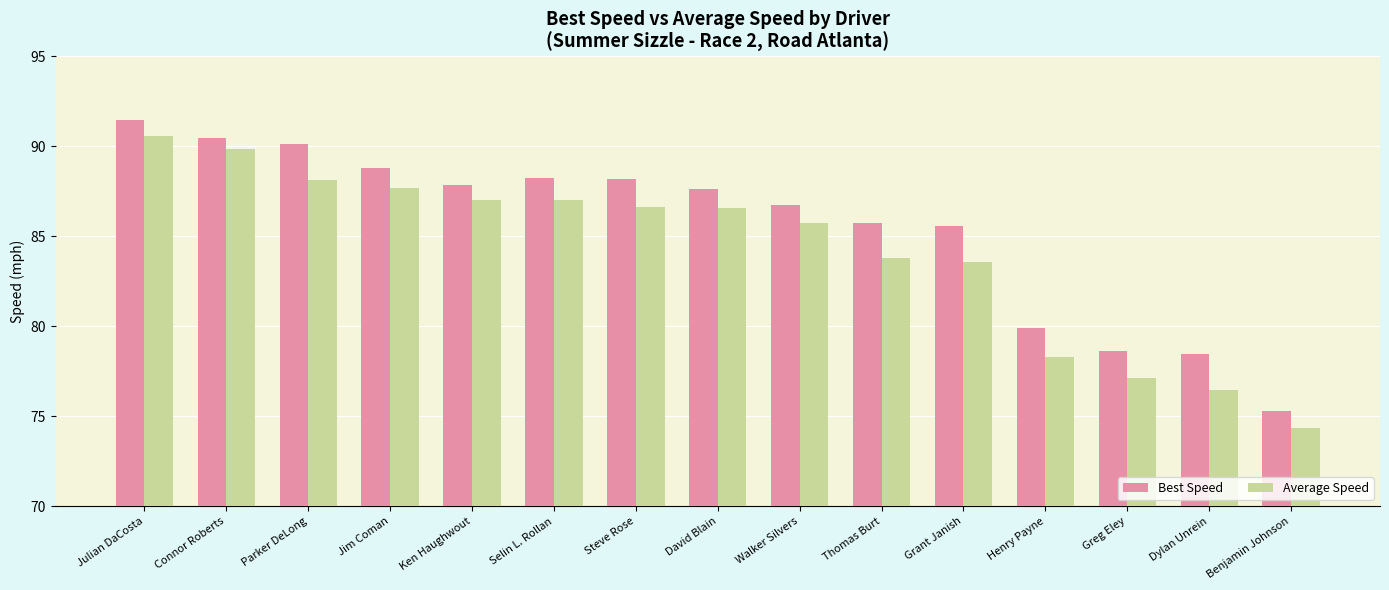

Which label corresponds to the largest value in the chart?

Julian DaCosta